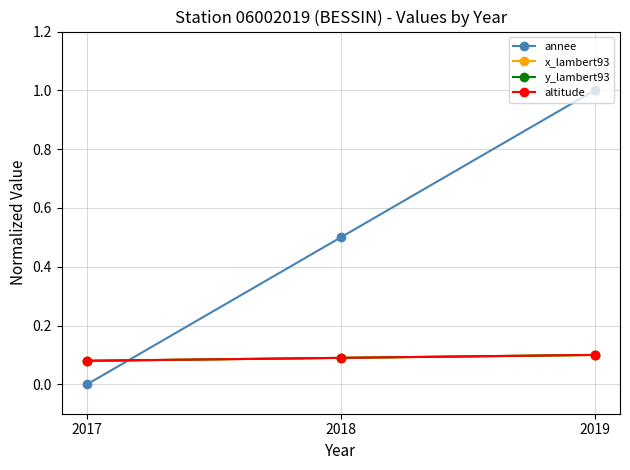

How many categories are shown in the chart?

3